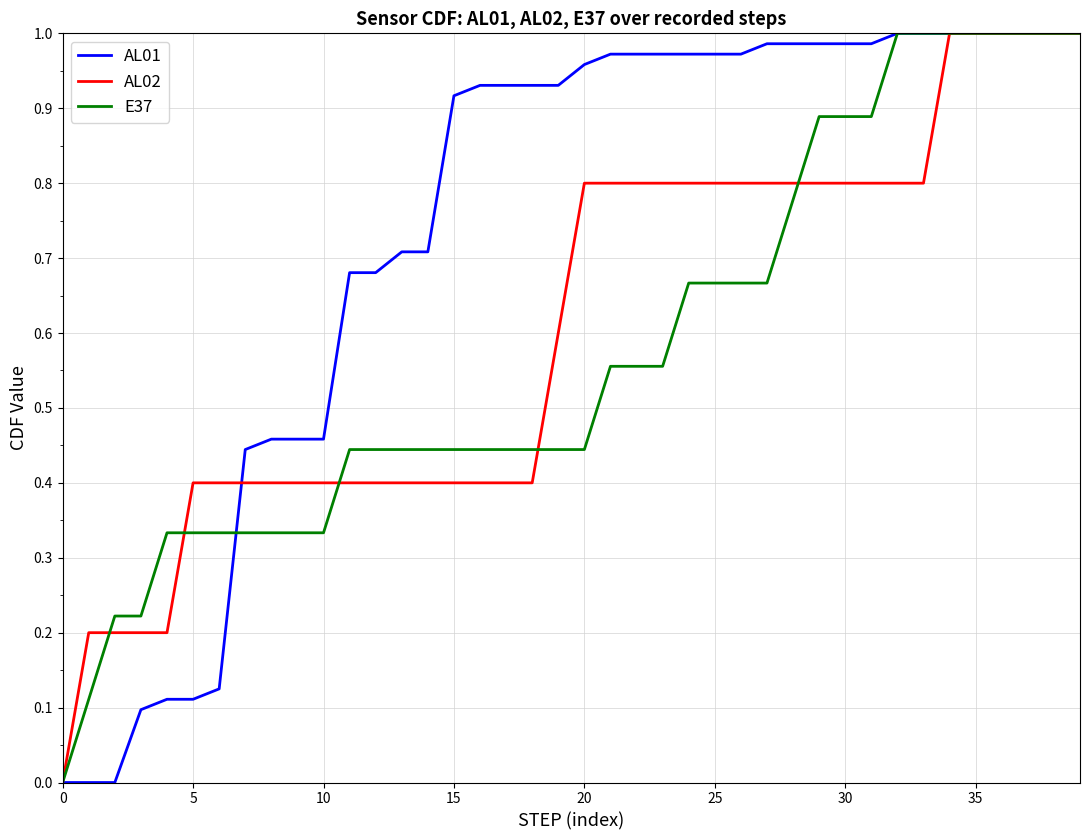

List the series in order of their overall mean, highest first.

AL01, AL02, E37